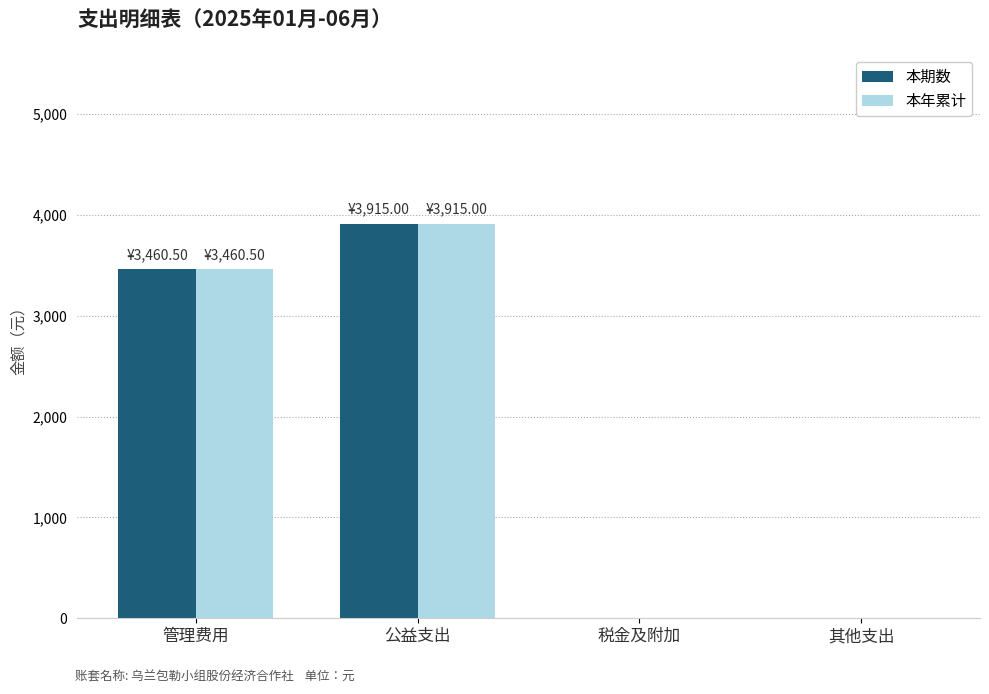

What is the total value across all series at 公益支出?

7830.0